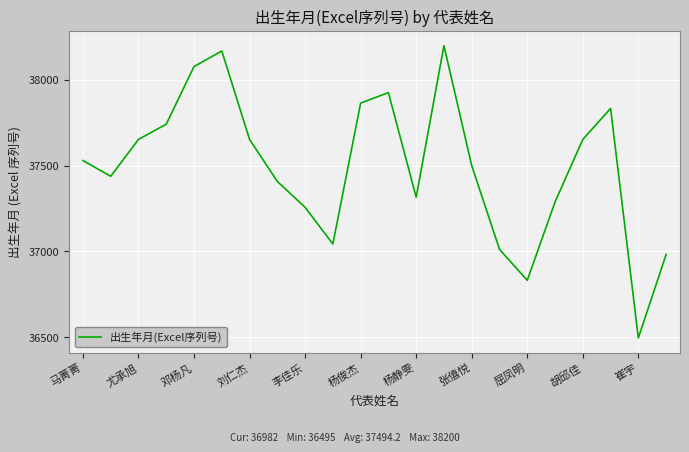

What is the difference between the maximum and minimum values?

1705